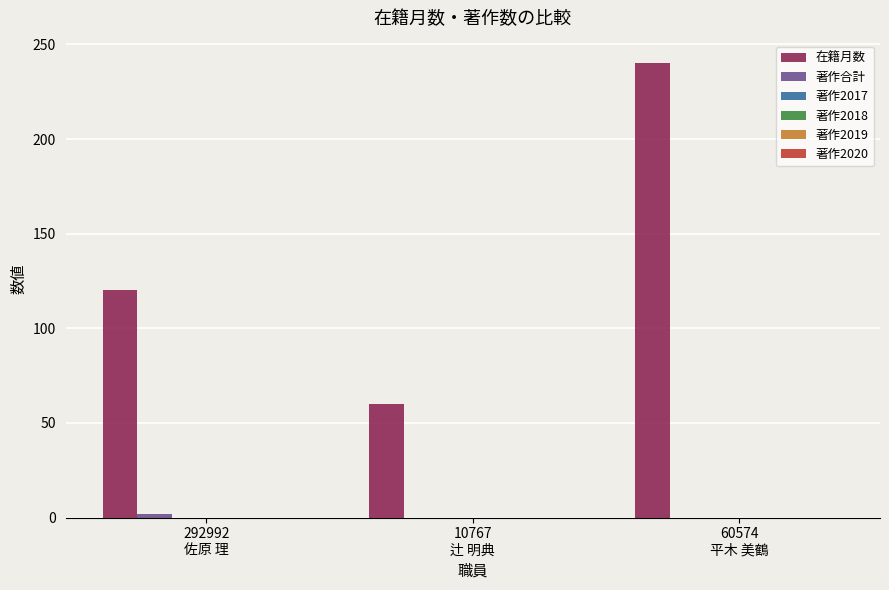

What is the sum of all 在籍月数 values?

420